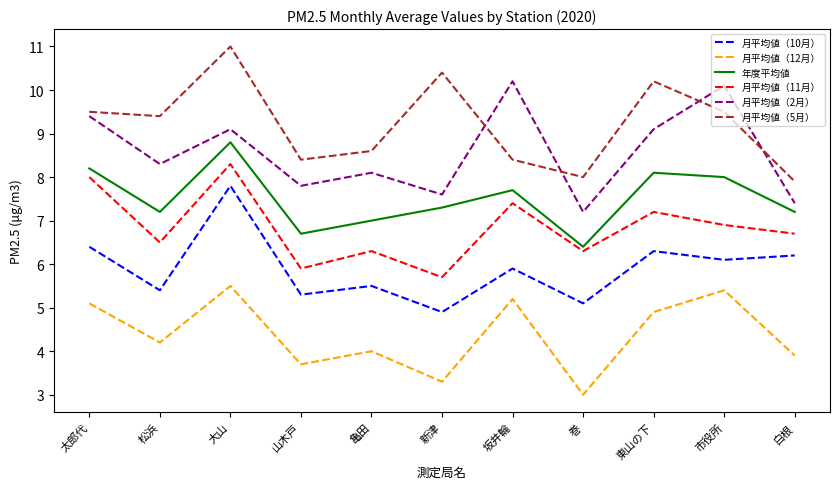

Is the value of 月平均値（2月） at 新津 greater than the value of 月平均値（10月） at 白根?

Yes